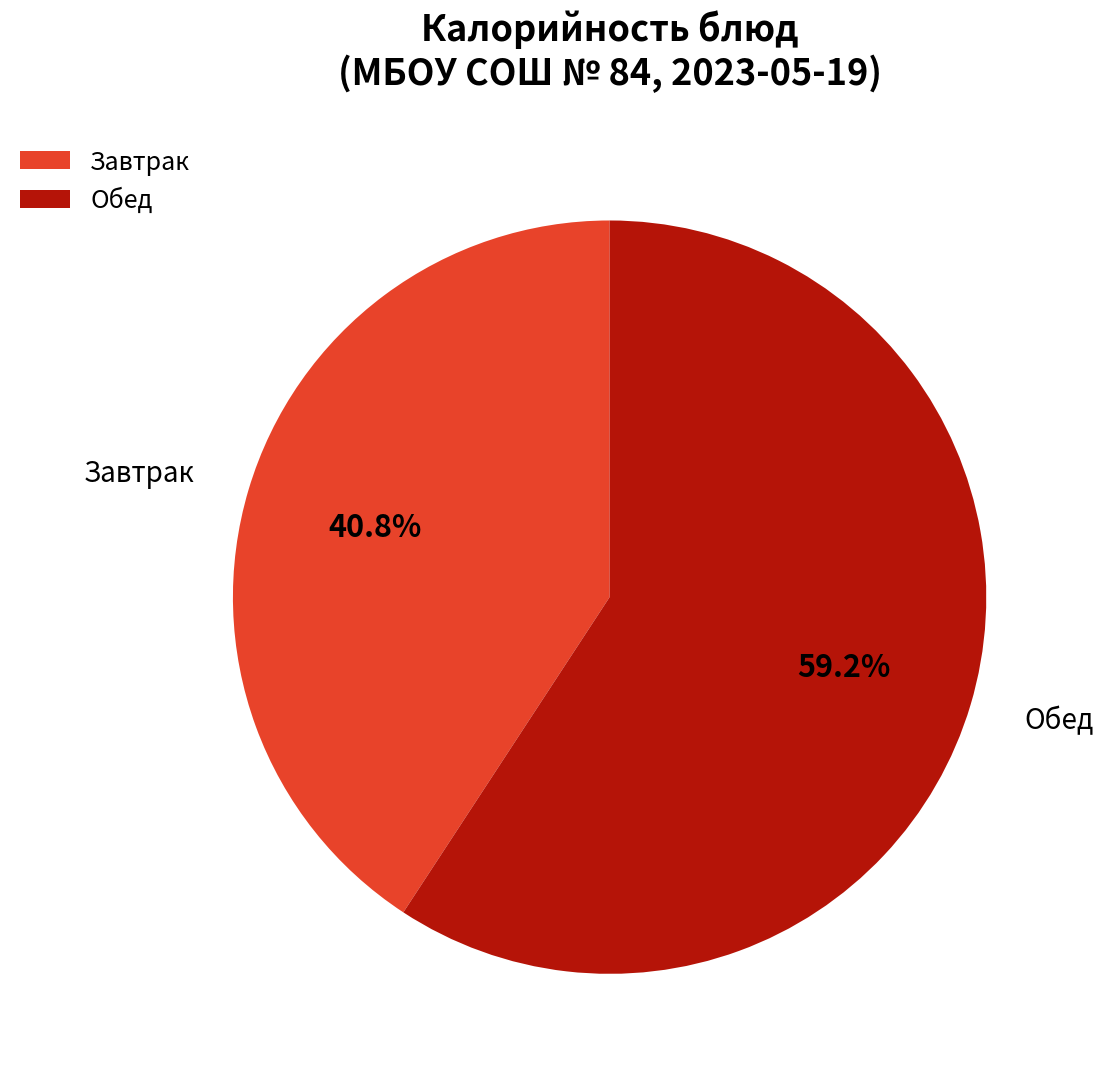

To the nearest percent, what is the difference between the largest and smallest slice percentages?

18%